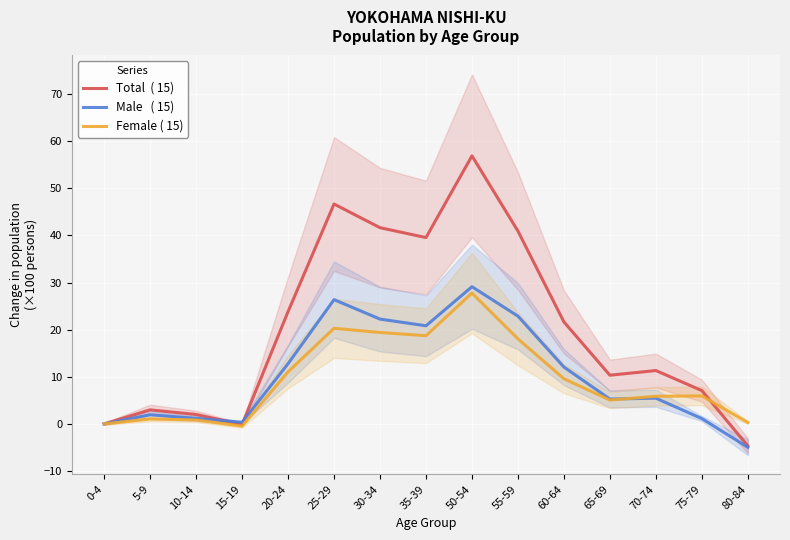

Between 35-39 and 70-74, which series saw the biggest shift?

Total  ( 15)